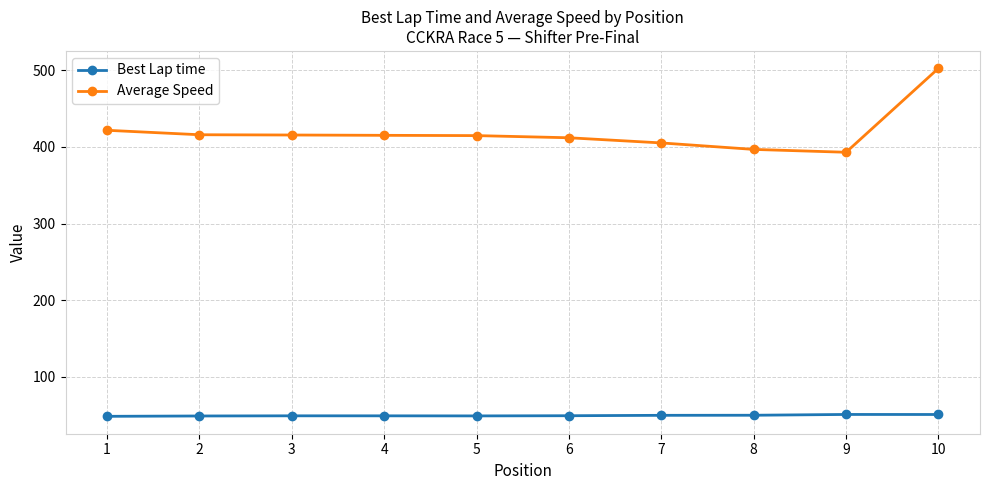

What is the minimum value for Best Lap time?

48.5